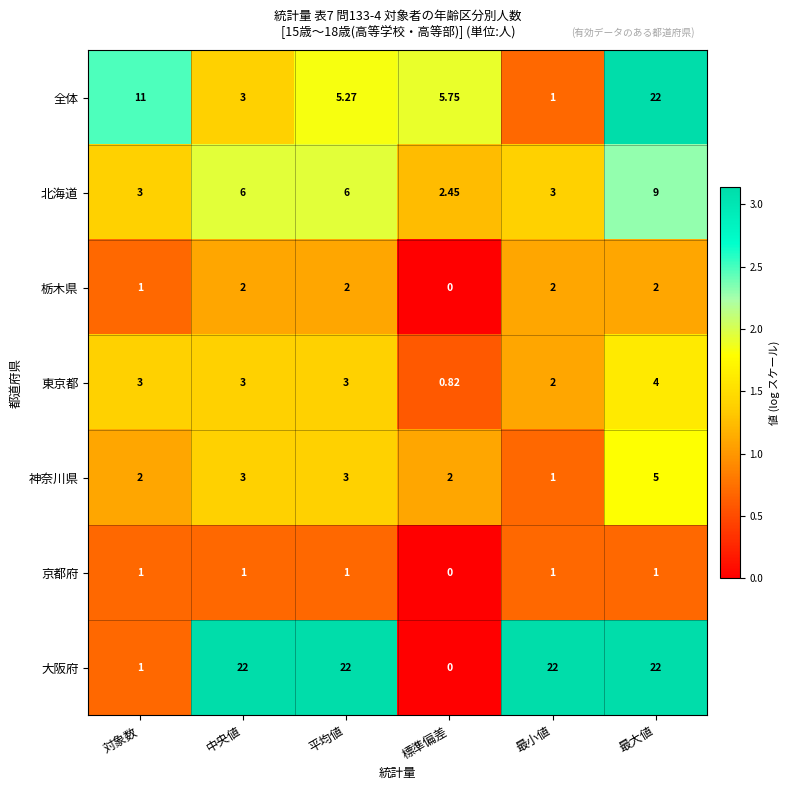

Which series has the widest spread of values?

大阪府